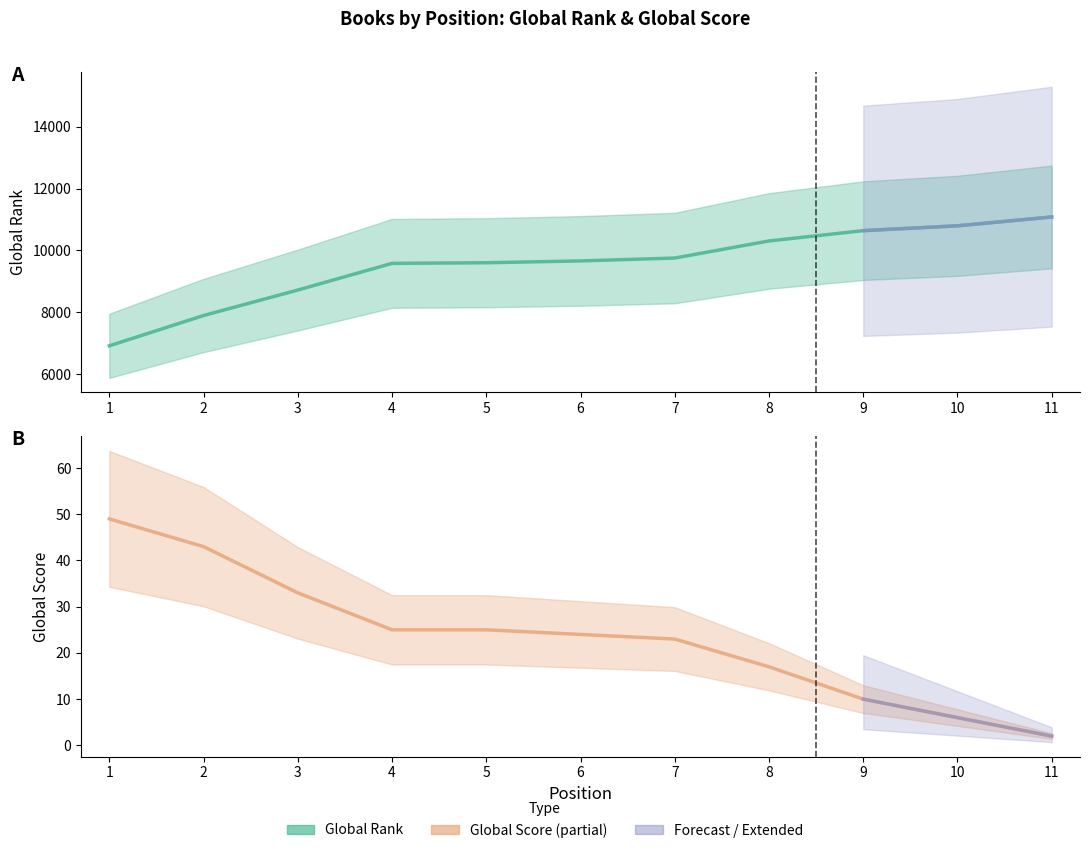

Read the Global Rank value at 10.

10797